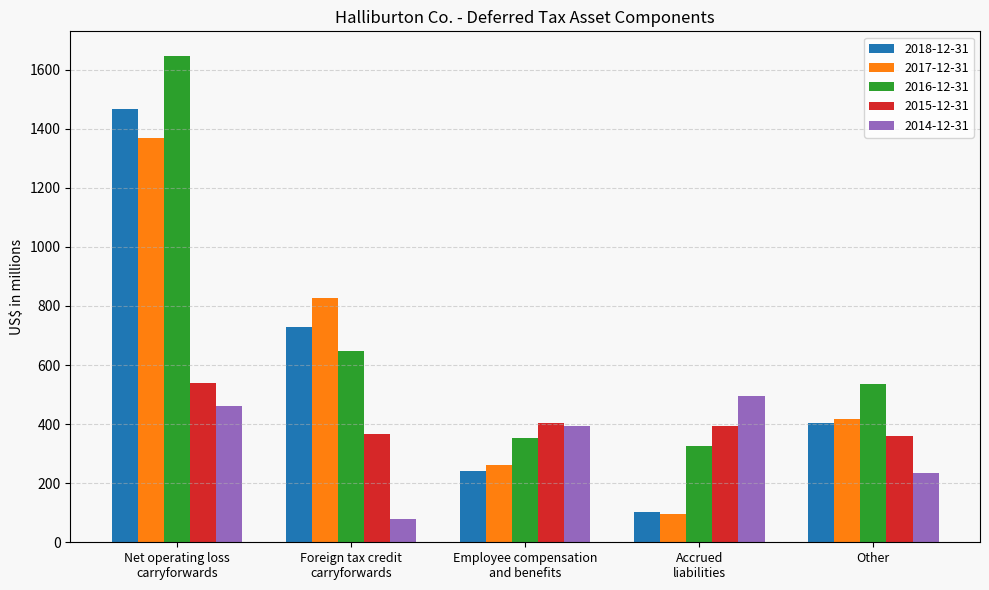

What is the total value across all series at Employee compensation
and benefits?

1655